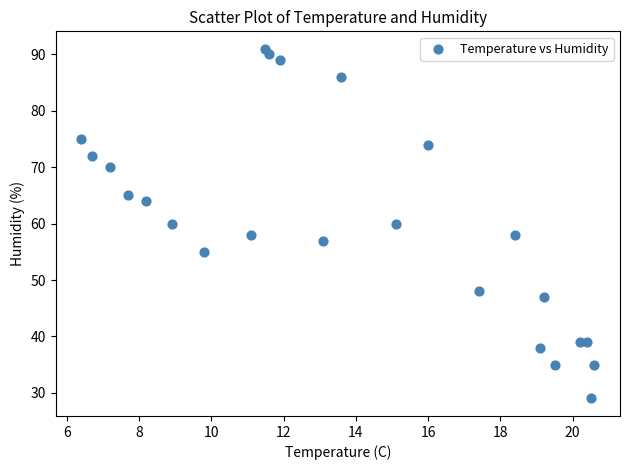

What is the range of Y values (max minus min)?

62